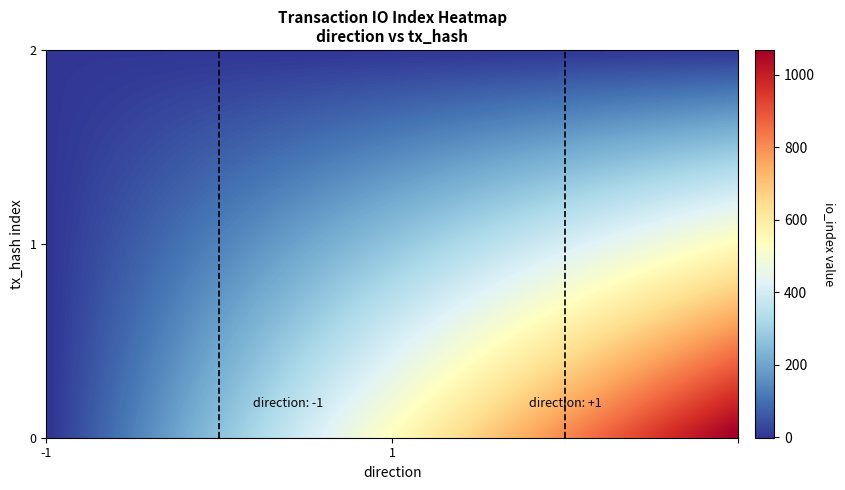

Which label corresponds to the smallest value in the chart?

-1